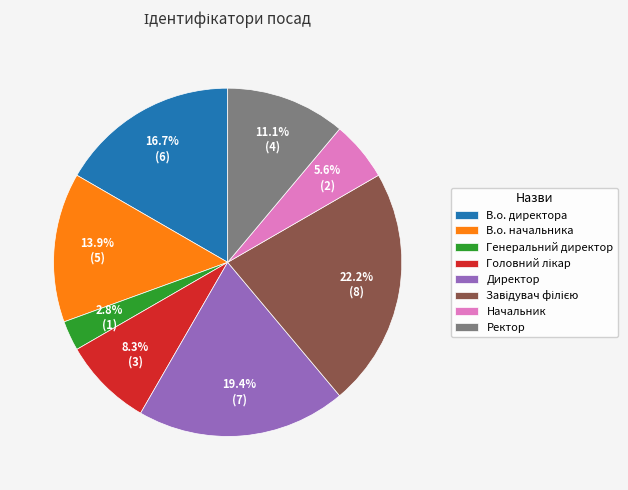

Does В.о. директора account for over 50% of the chart?

No